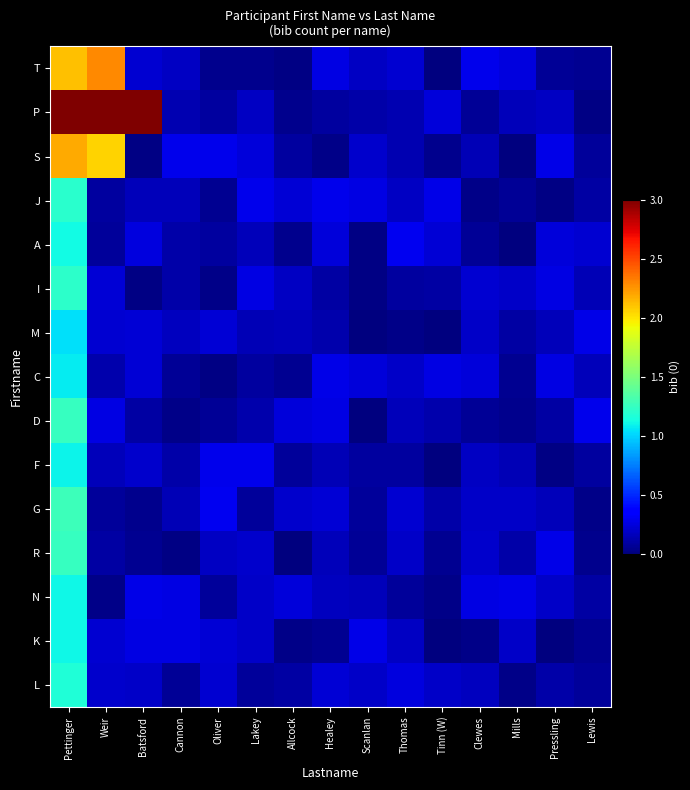

Which series has the widest spread of values?

P